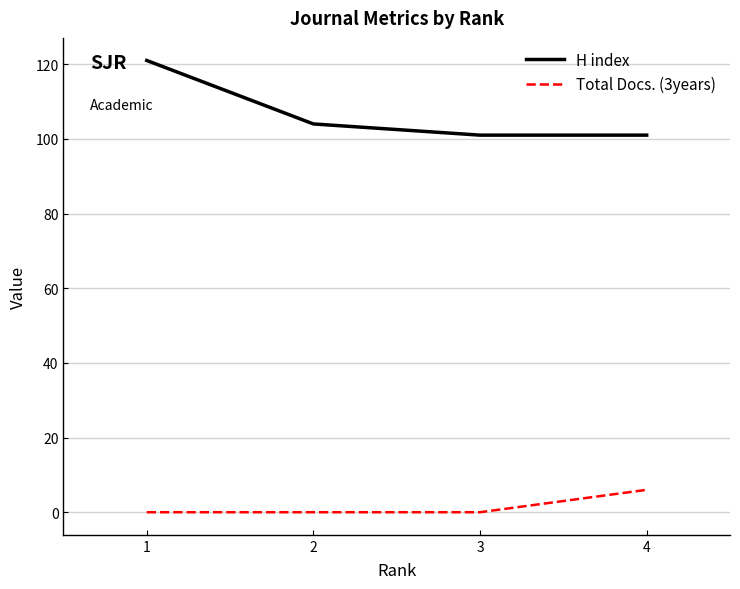

List the series in order of their overall mean, highest first.

H index, Total Docs. (3years)